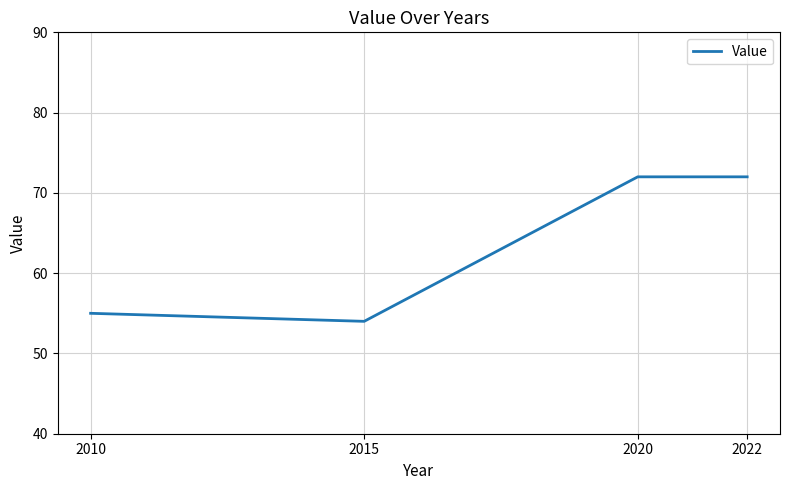

What is the sum of all values?

253